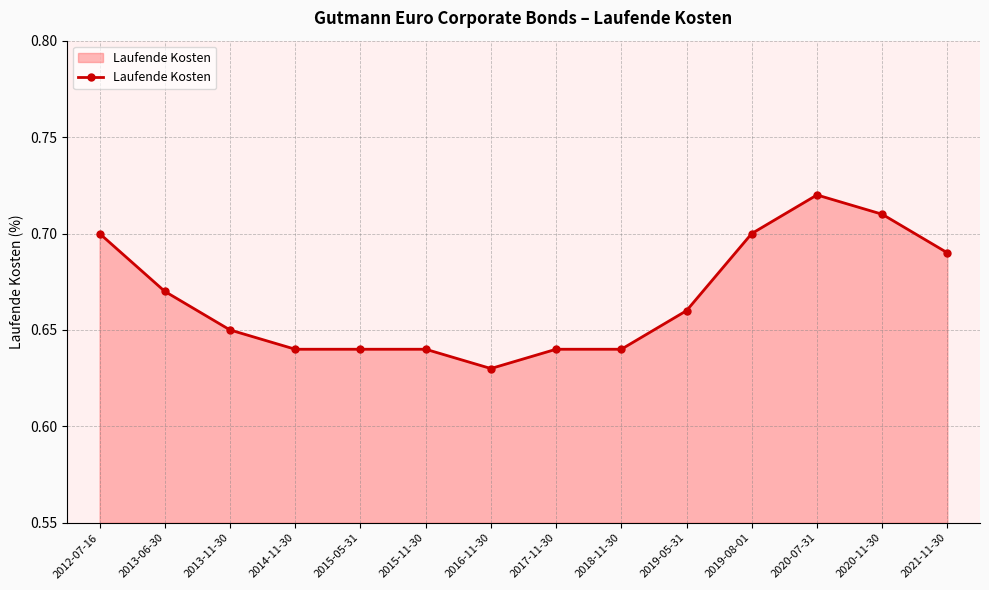

What is the difference between the maximum and second lowest values?

0.1